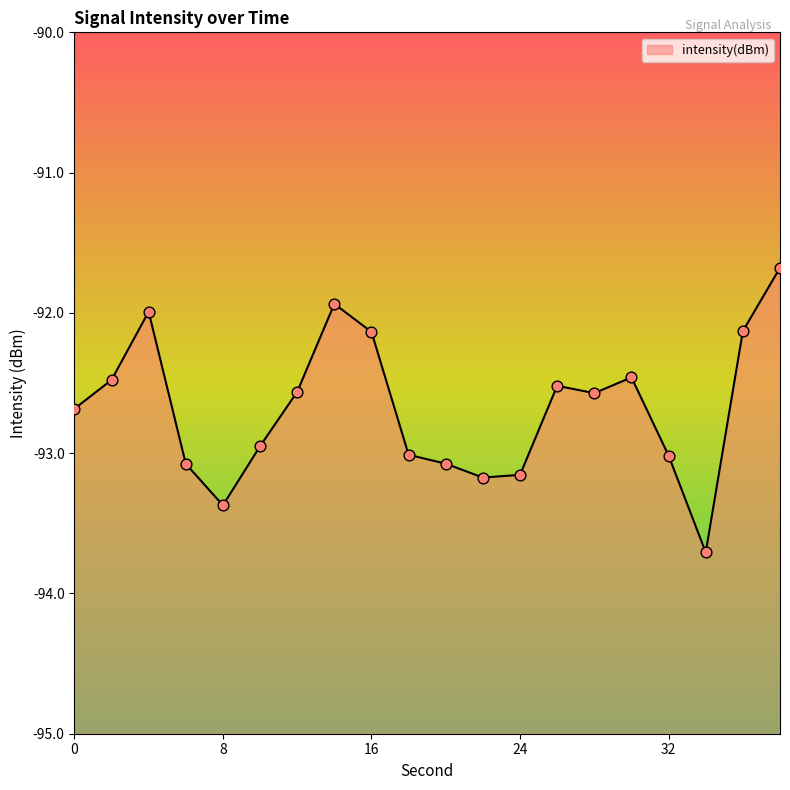

Which has a higher value, 34 or 22?

22